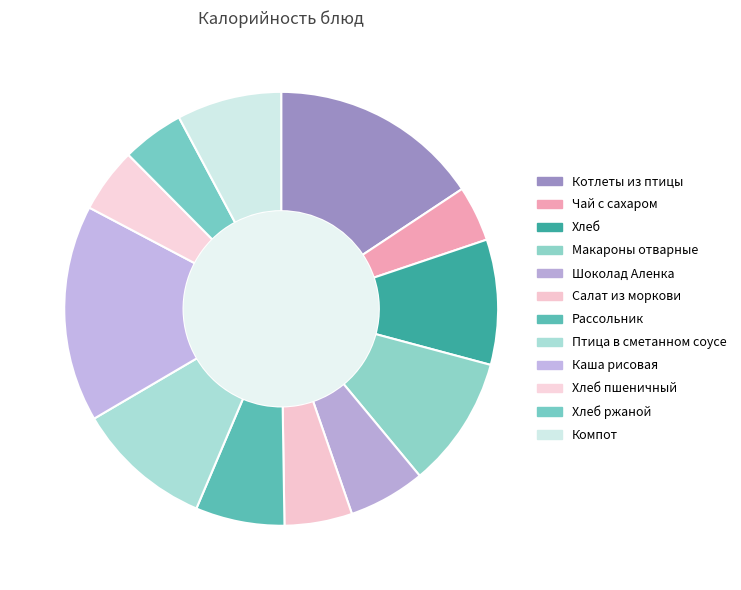

Which category has the biggest portion of the pie?

Каша рисовая рассыпчатая